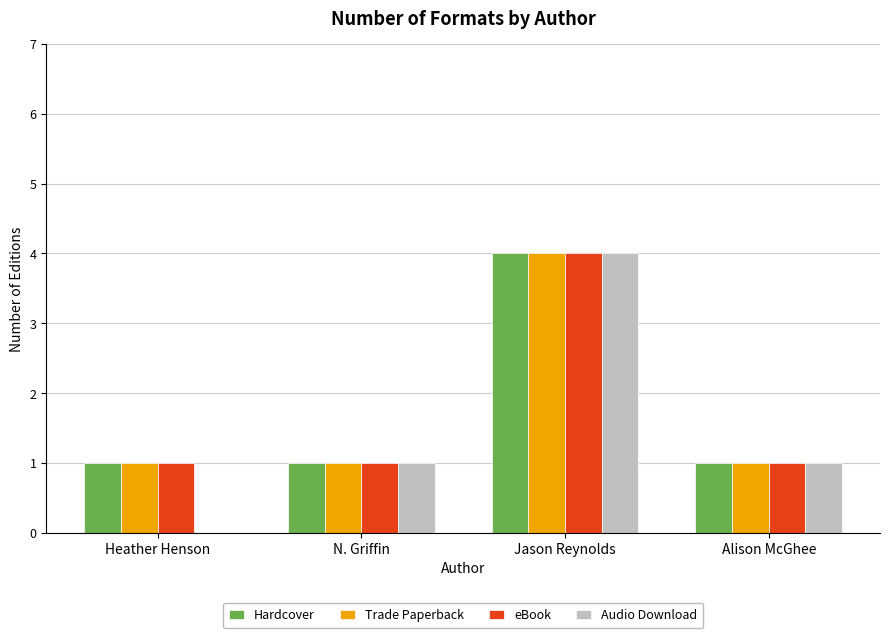

The value of Audio Download at N. Griffin is 1. True or false?

True